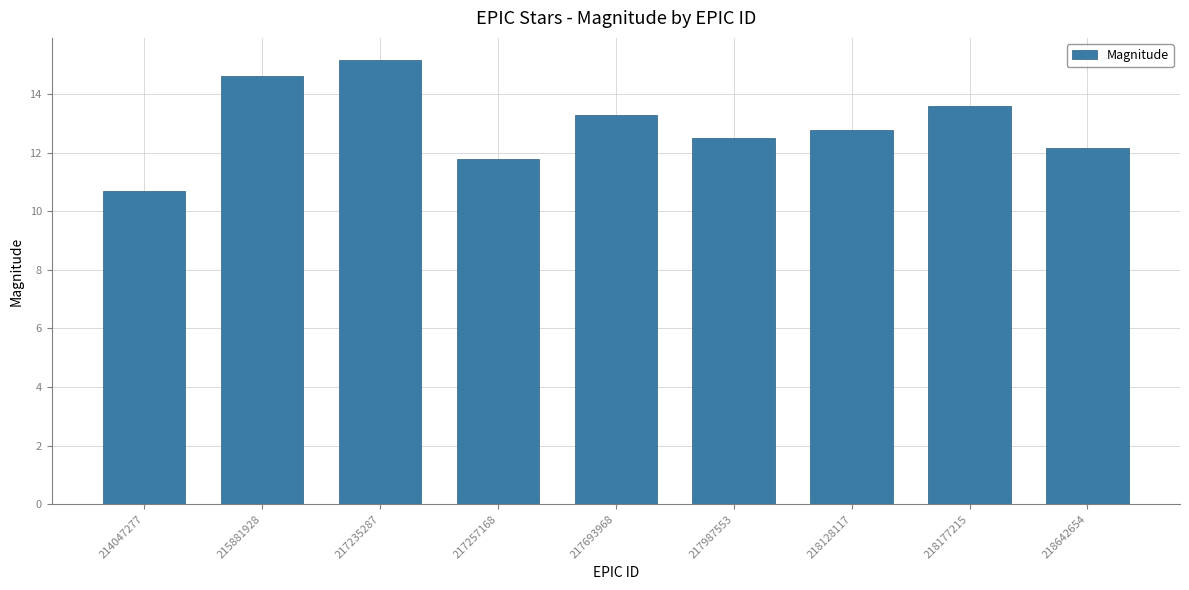

What is the average value?

12.9